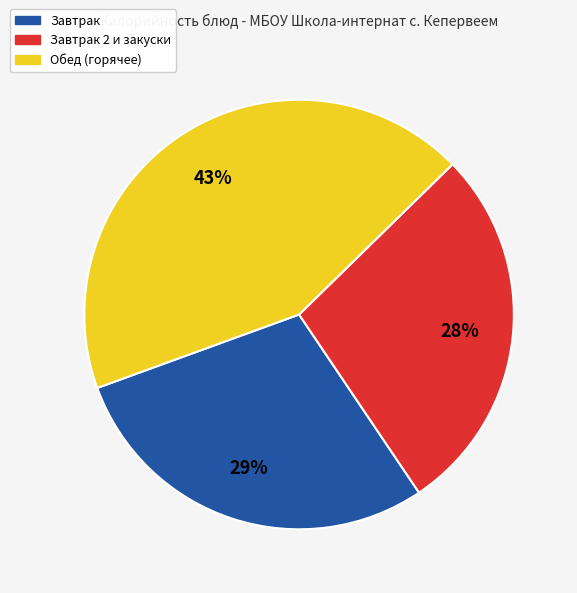

Does any single category account for the majority?

No